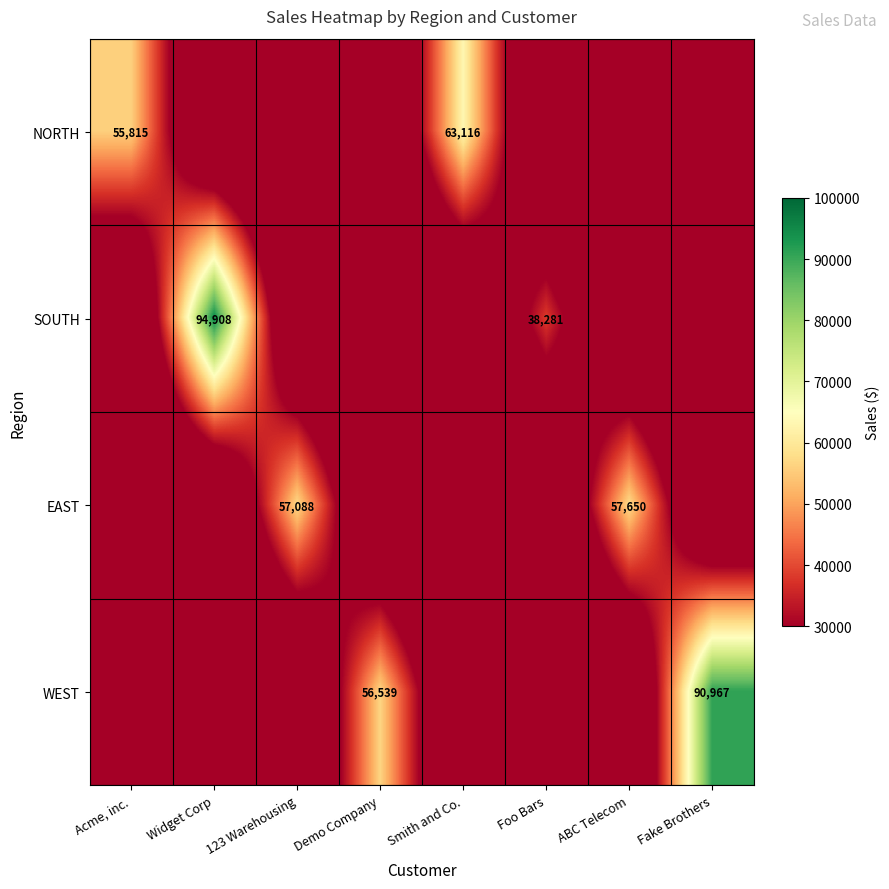

Is it true that NORTH equals 63116 at Smith and Co.?

True